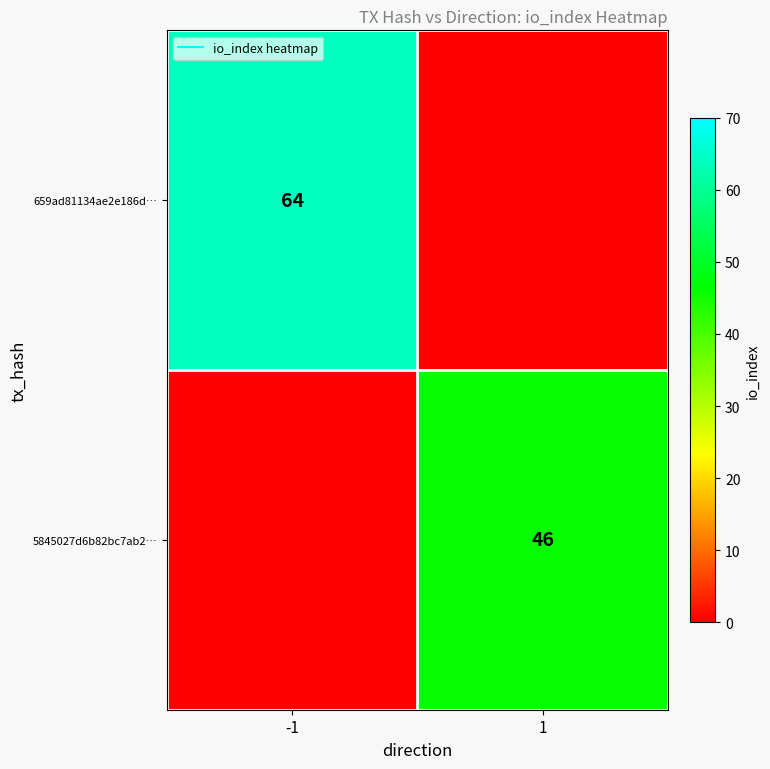

List the series in order of their overall mean, highest first.

659ad81134ae2e186d…, 5845027d6b82bc7ab2…